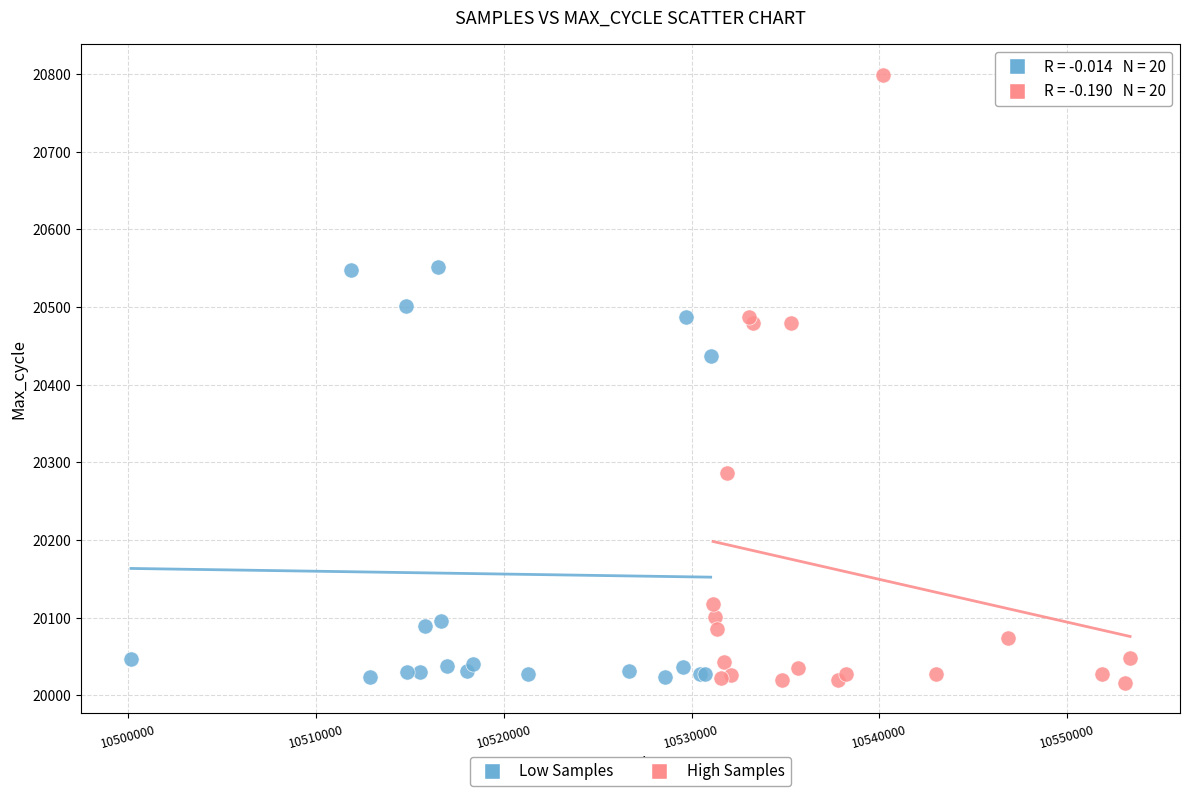

Which series has the widest spread of Y values?

High Samples